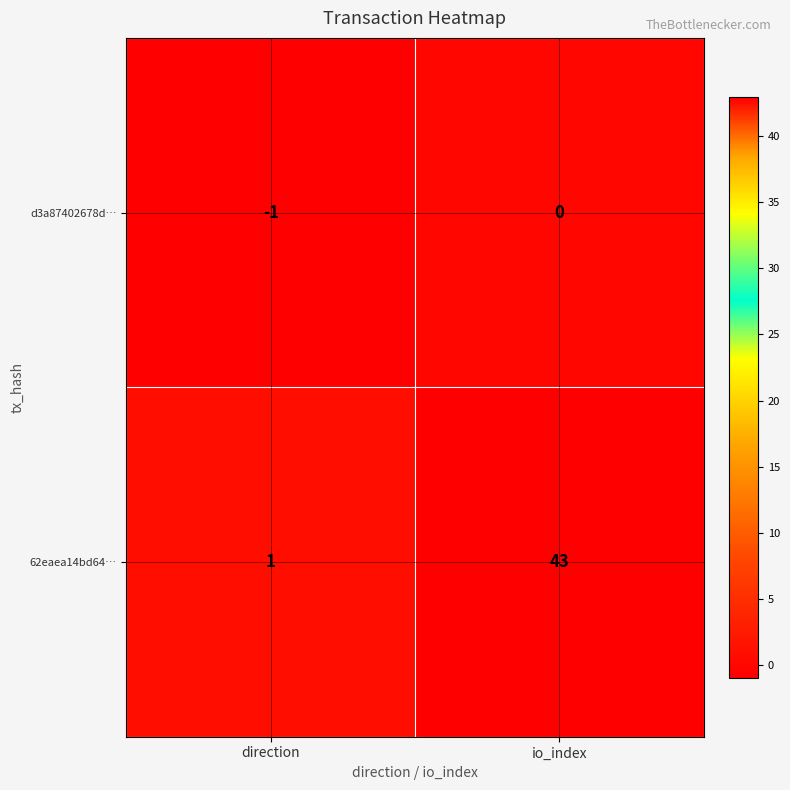

The d3a87402678d… series shows -2 at direction. True or false?

False